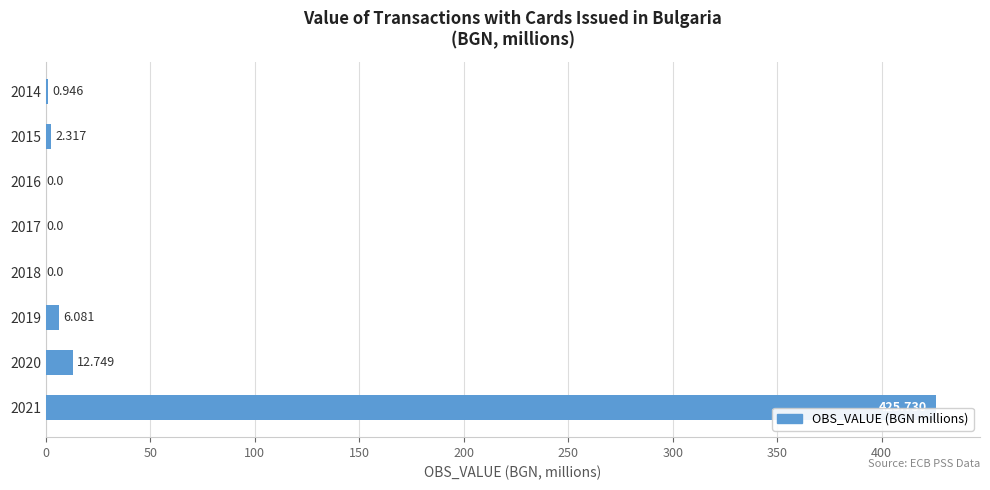

Are the bars horizontal?

Yes